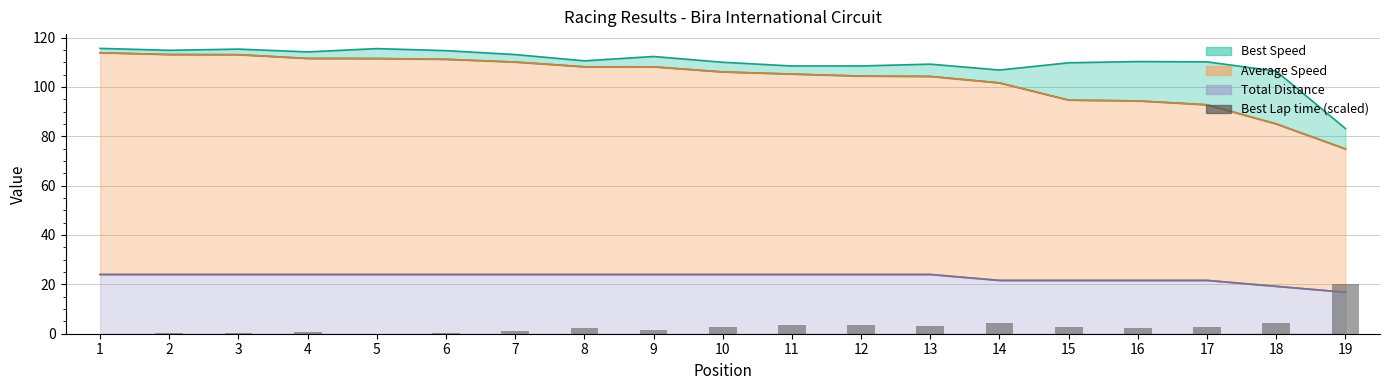

Does the chart contain any negative values?

No